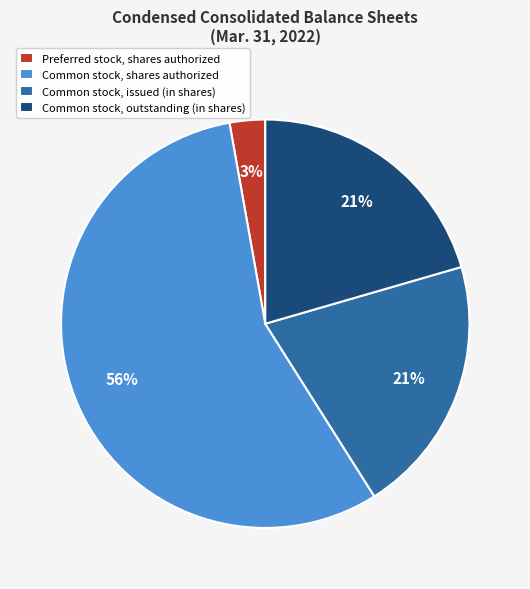

Does any single category account for the majority?

Yes